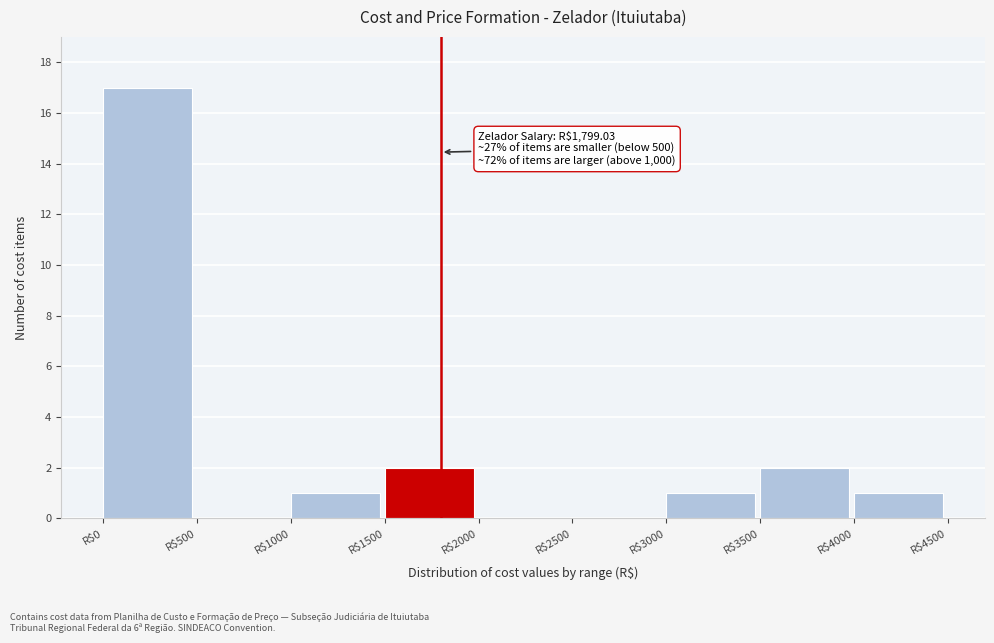

Which range on the x-axis has the tallest bar?

0 to 500